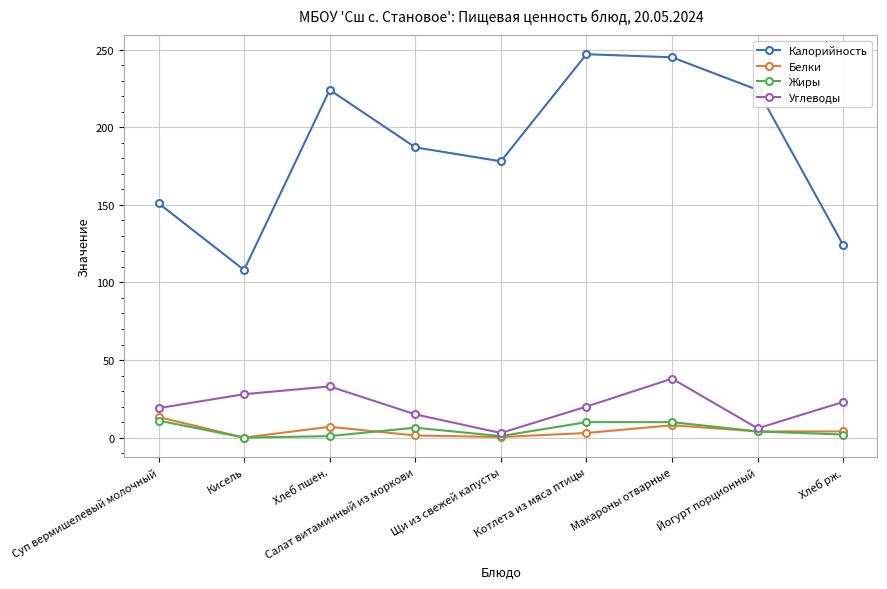

How many series are shown in this chart?

4